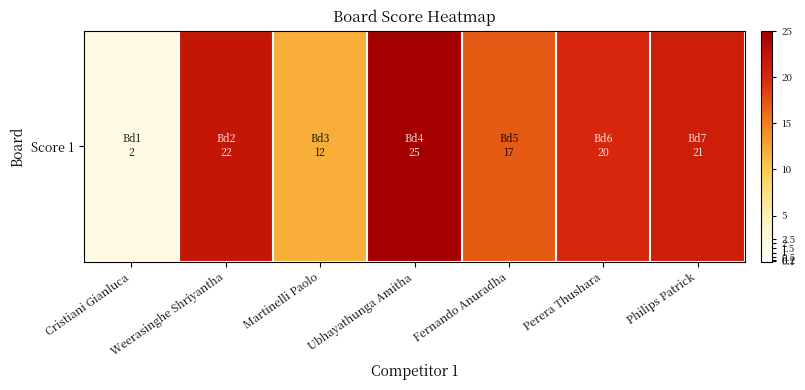

How many distinct data groups are displayed?

1